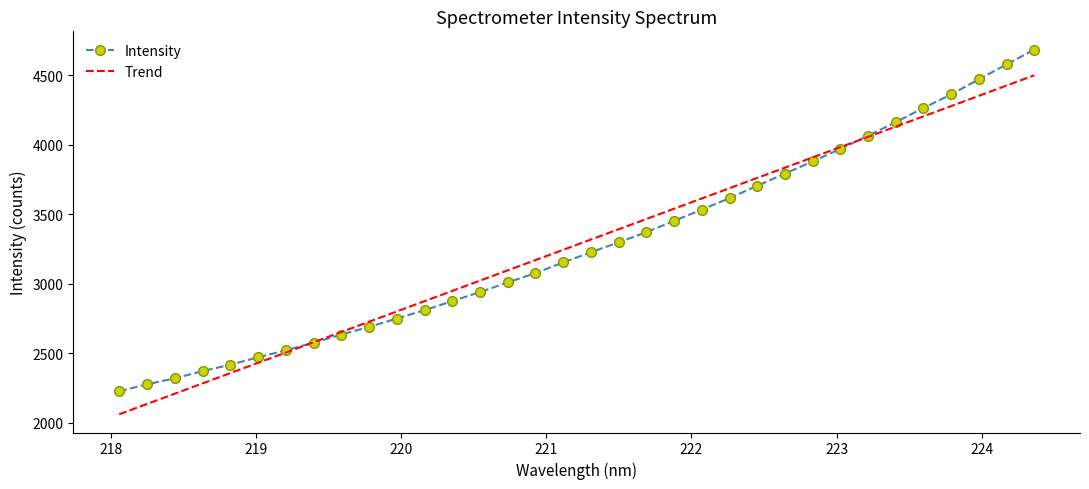

Which series has the largest range (max minus min)?

Intensity